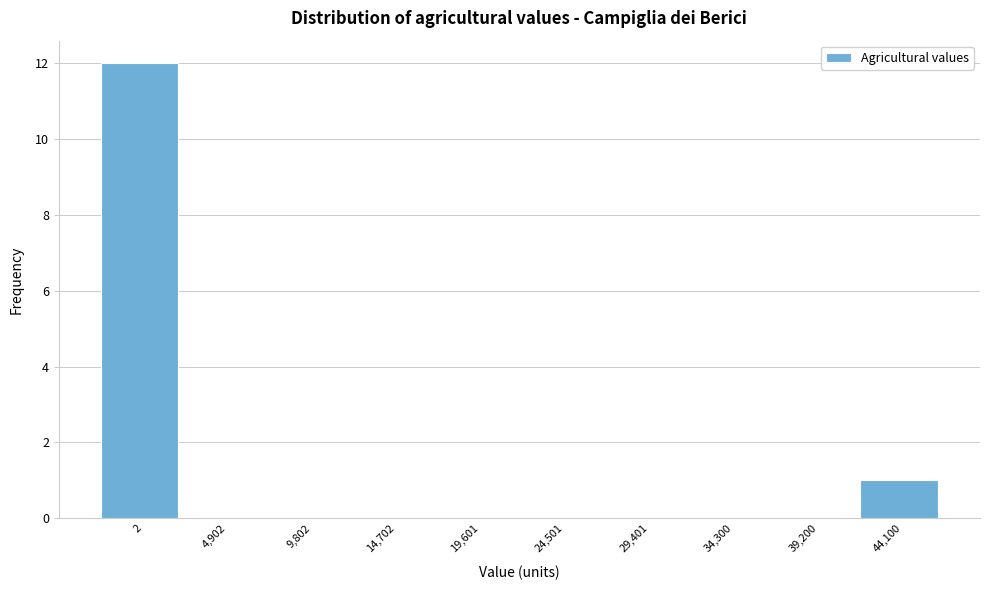

Reading left to right, extract all data points from this chart.

2=12	4,902=0	9,802=0	14,702=0	19,601=0	24,501=0	29,401=0	34,300=0	39,200=0	44,100=1